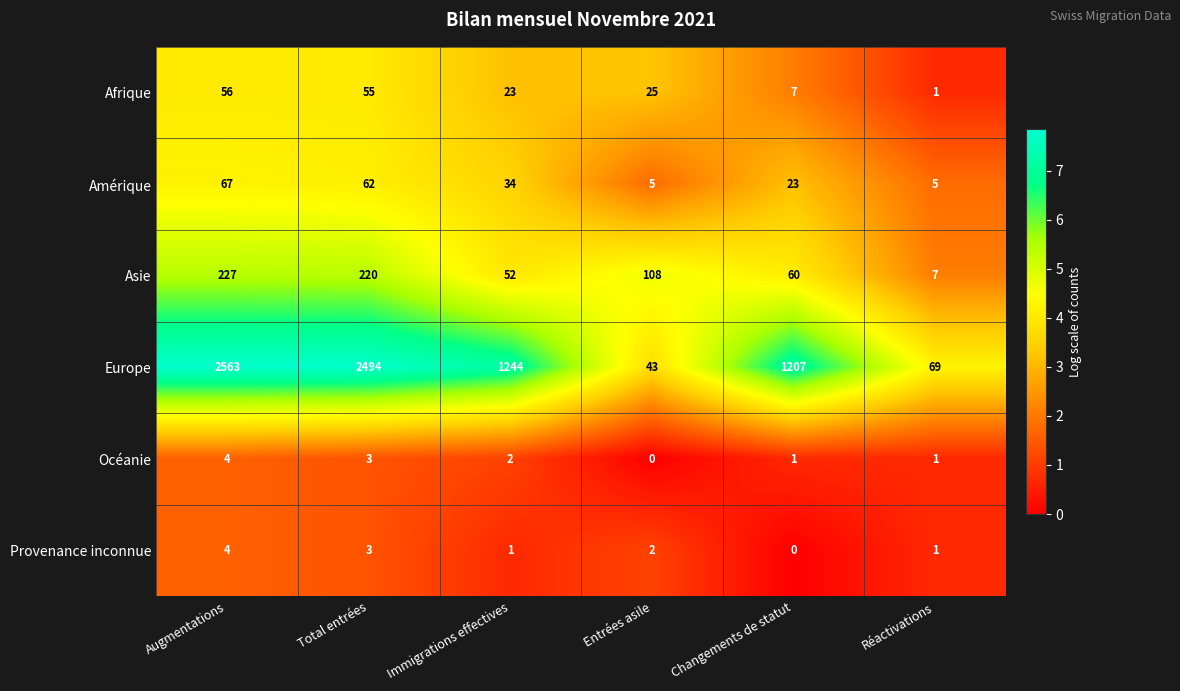

At which label is Afrique closest to 28?

Entrées asile